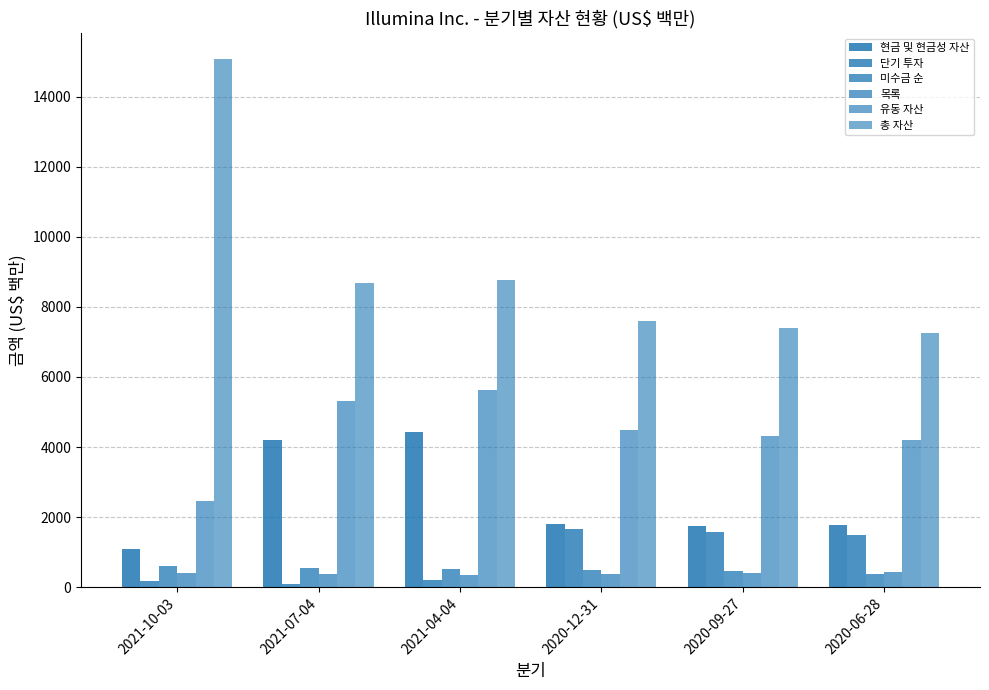

The 목록 series shows 364 at 2021-04-04. True or false?

True